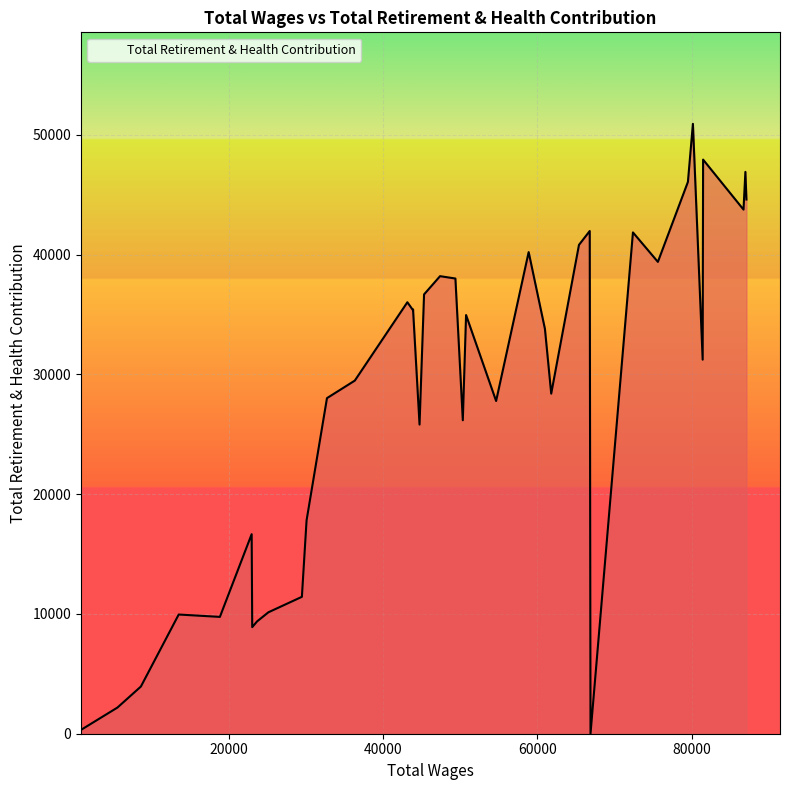

True or false: there are more than 2 points higher than both neighbors.

True